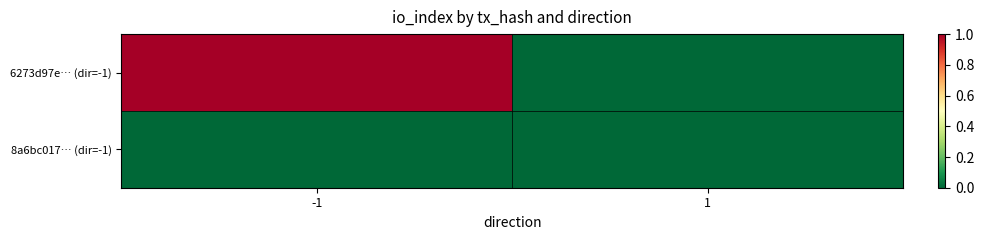

List the series in order of their peak value, lowest first.

8a6bc017… (dir=-1), 6273d97e… (dir=-1)